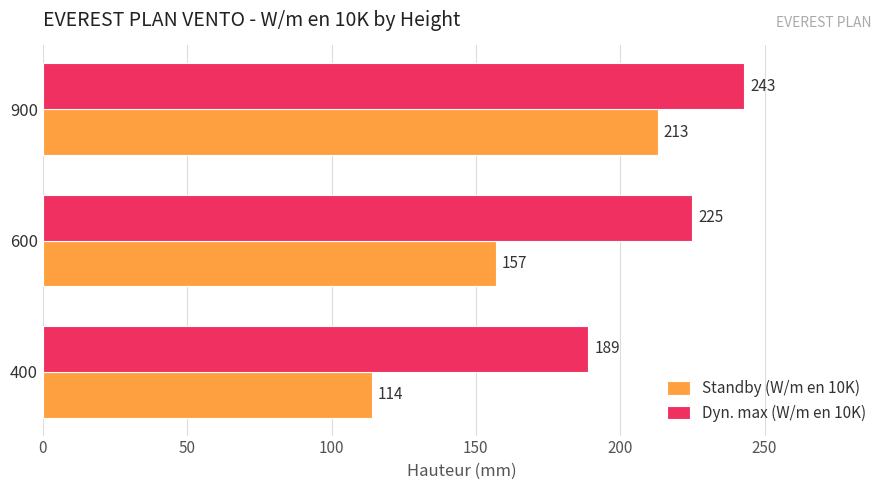

Rank the categories by Standby (W/m en 10K) value from highest to lowest.

900, 600, 400